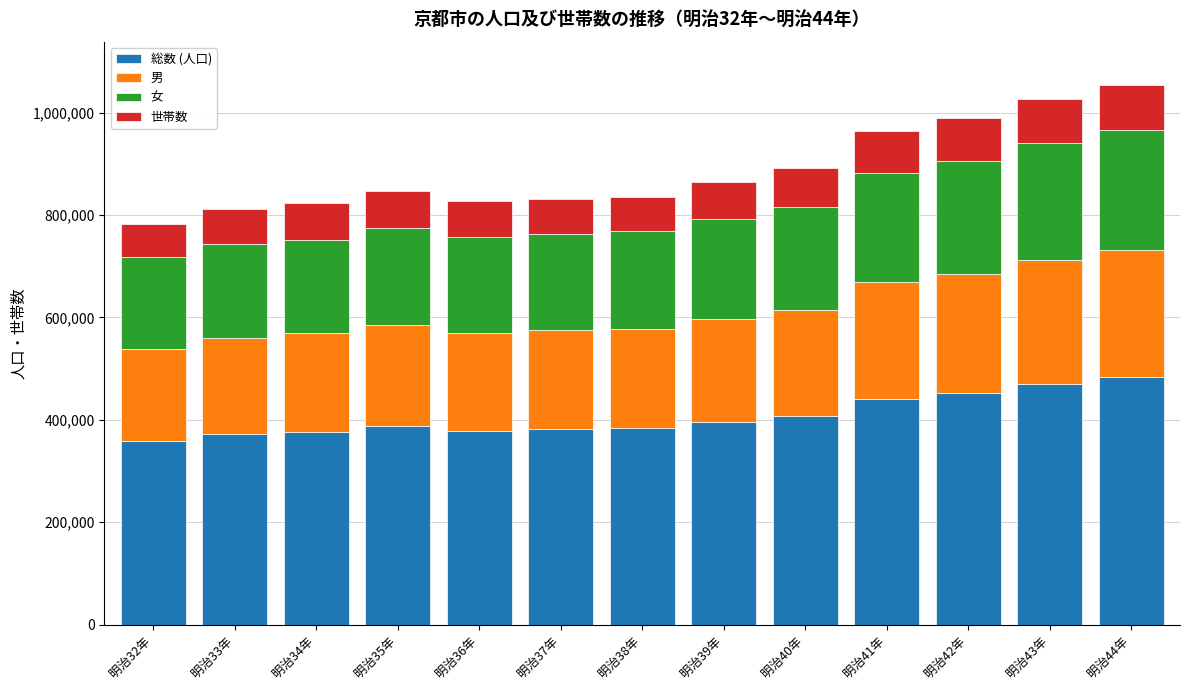

How many bars are there in total?

13